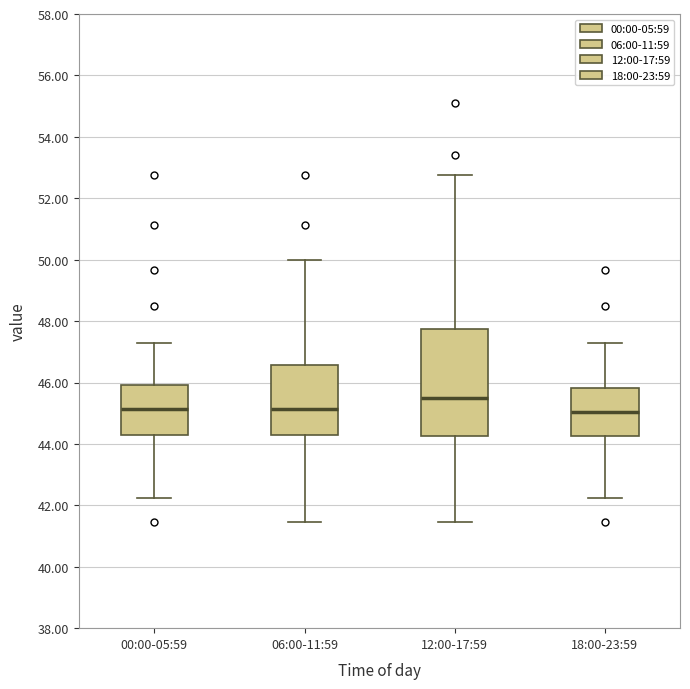

Where does the median line of the box for 12:00-17:59 sit on the y-axis? The values are not printed on the chart, so give them approximately, as read against the axis.

45.4